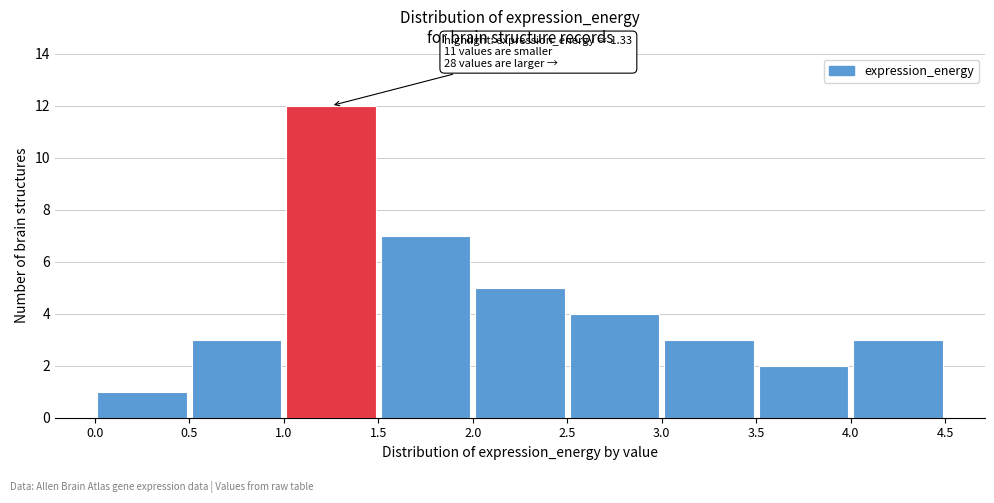

Which range on the x-axis has the tallest bar?

1.0 to 1.5